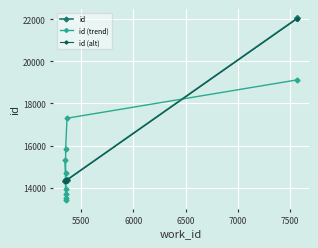

True or false: id (alt) and id cross at least once.

False